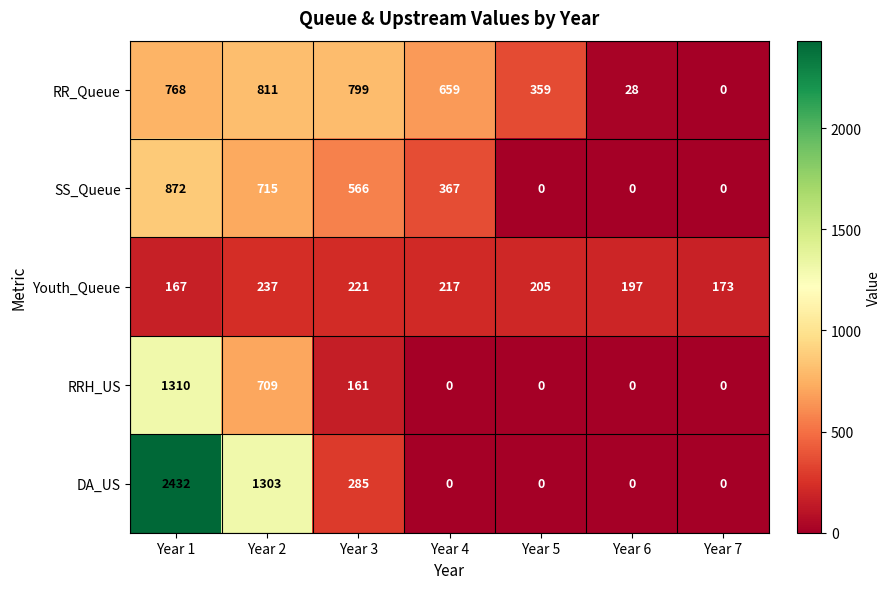

Rank the series by their maximum value, from highest to lowest.

DA_US, RRH_US, SS_Queue, RR_Queue, Youth_Queue